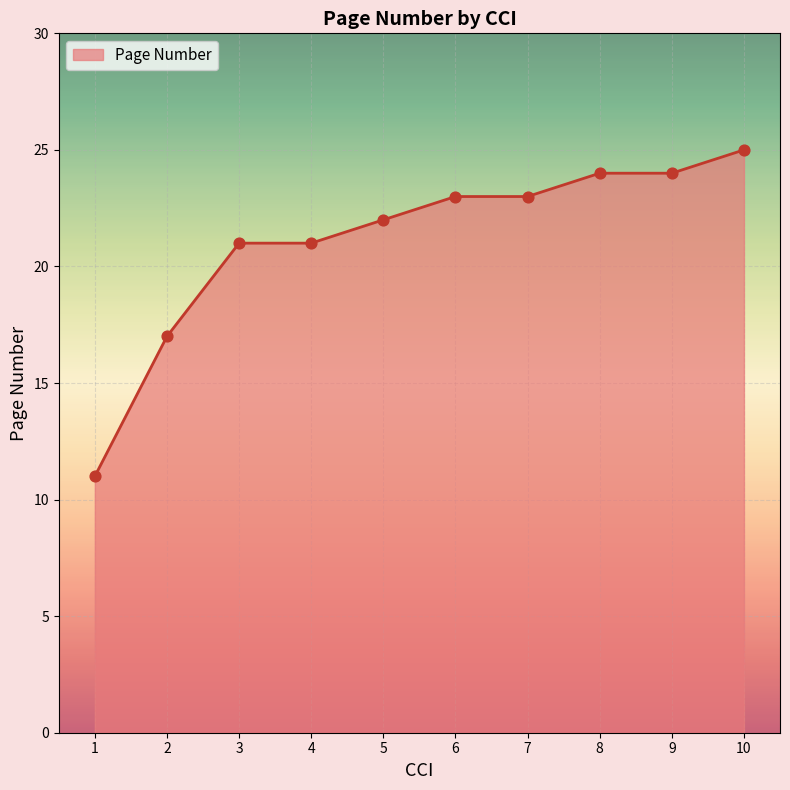

Between 8 and 7, which is larger?

8